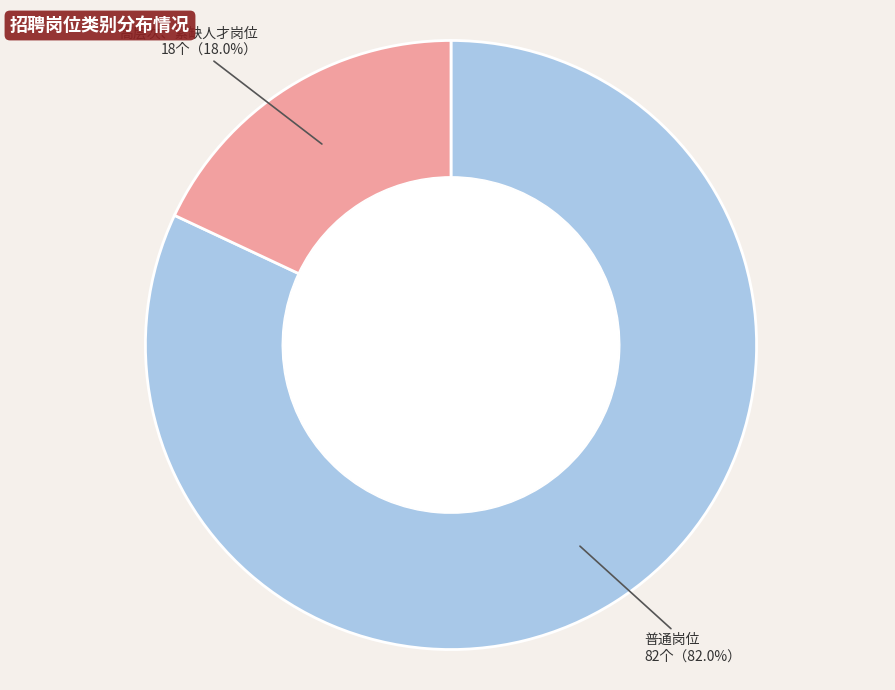

Between 高层次、紧缺人才岗位 and 普通岗位, which is larger?

普通岗位